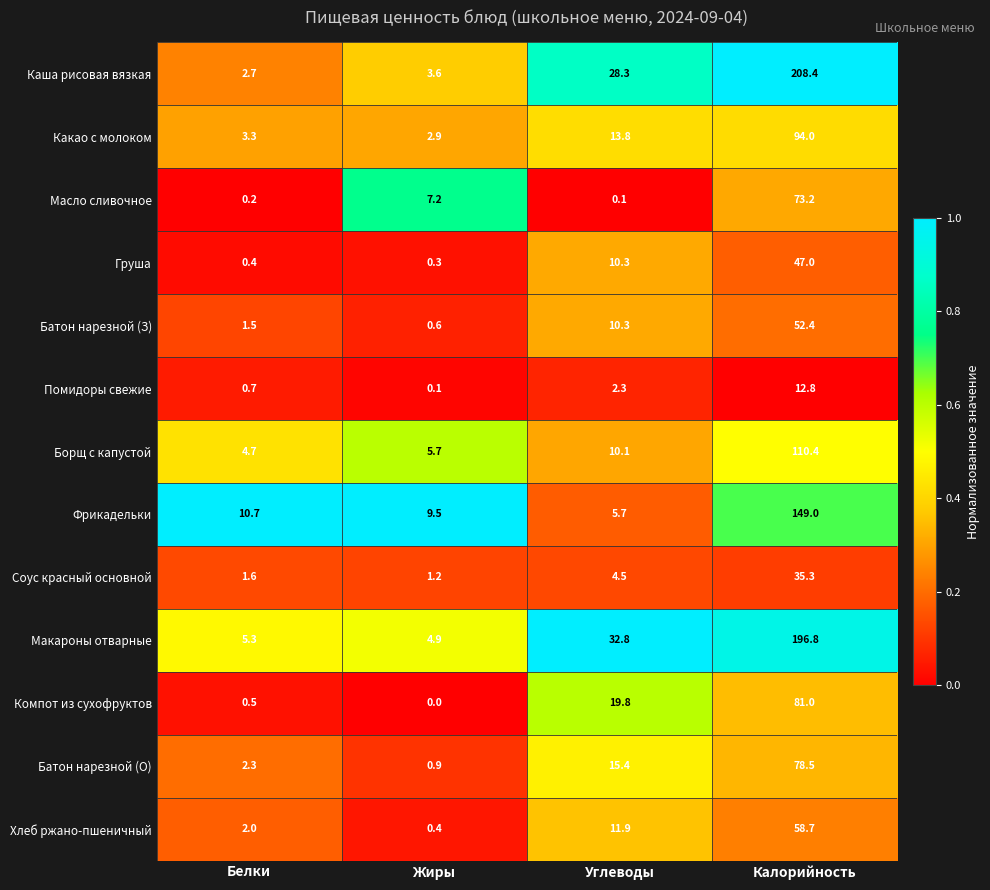

What is the greatest value displayed?

208.4